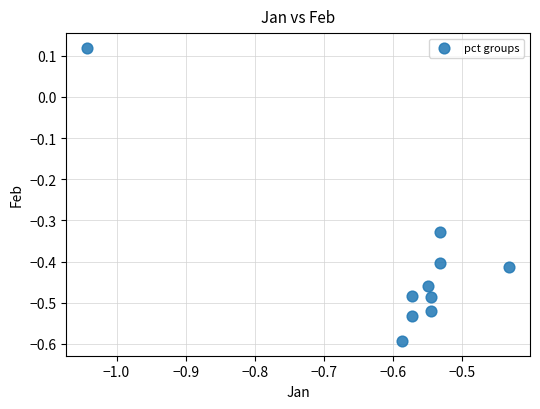

What is the average X value?

-0.6